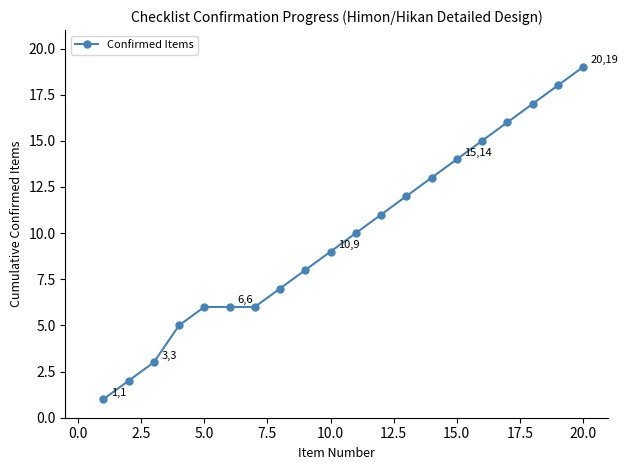

Count the number of categories in the chart.

20